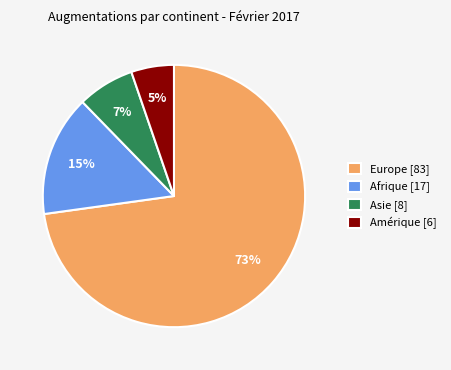

To the nearest percent, what percentage of the pie is Amérique [6]?

5%